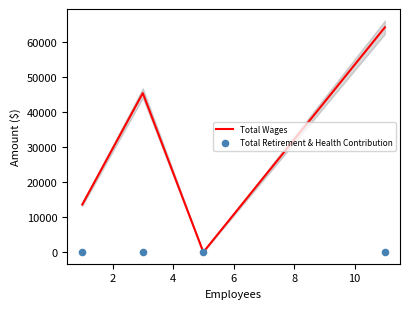

Which series has the largest total across all categories?

Total Wages